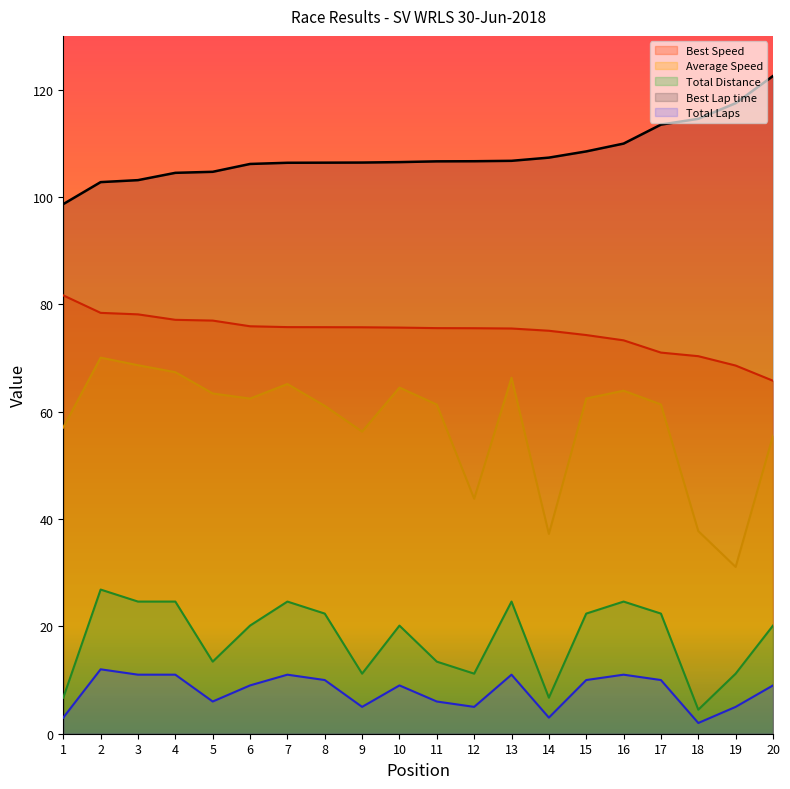

Which series has the largest range (max minus min)?

Average Speed